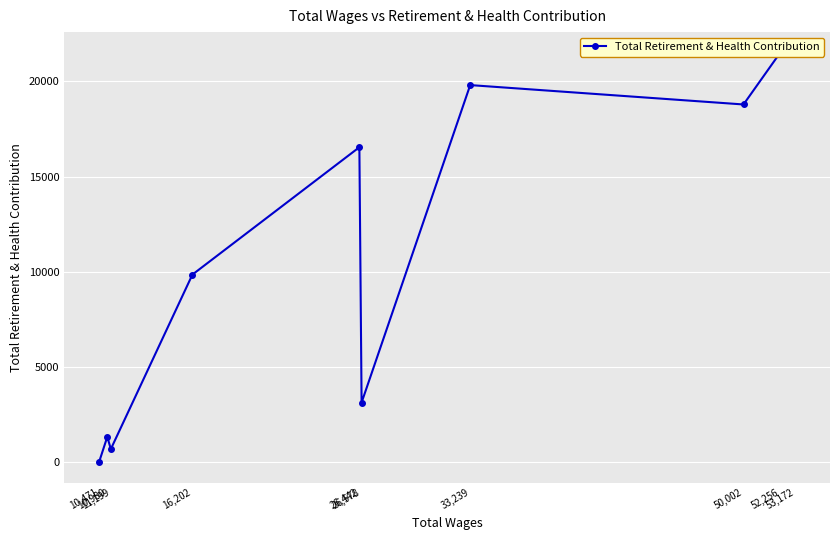

How many lines are shown in the chart?

1